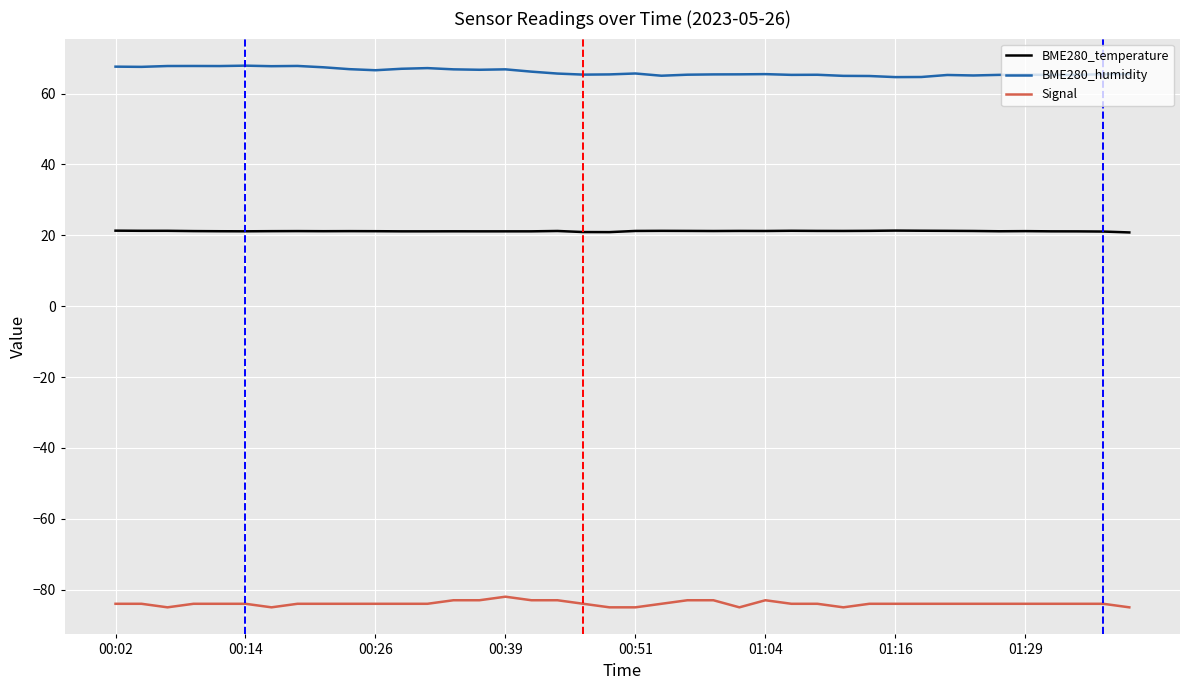

True or false: BME280_humidity and BME280_temperature intersect in this chart.

False